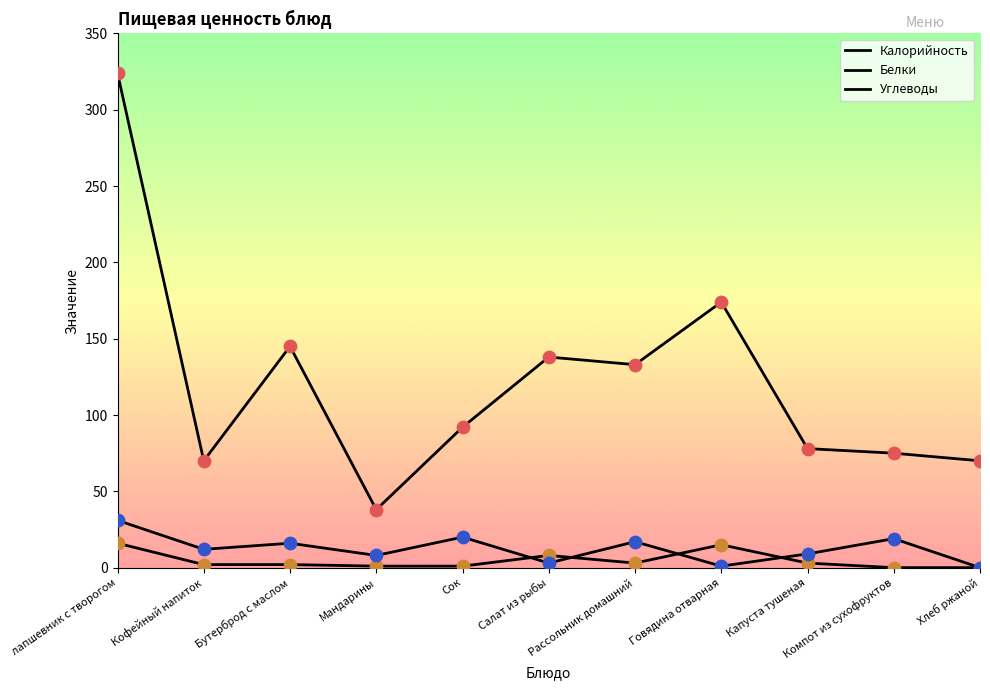

Does the chart have visible grid lines?

No